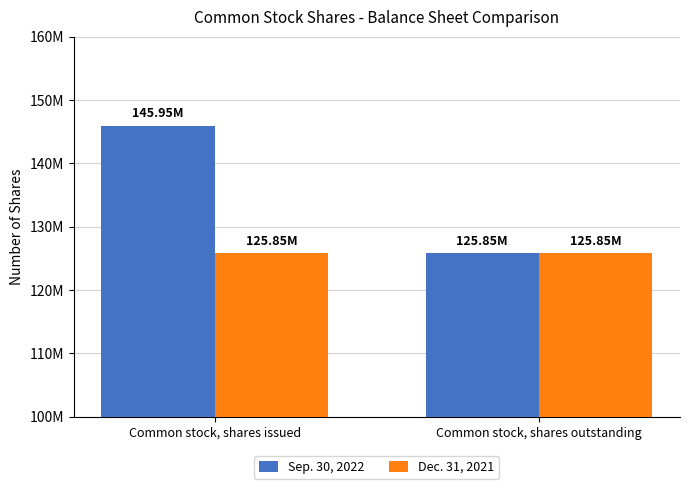

At which label does Dec. 31, 2021 reach its peak?

Common stock, shares issued